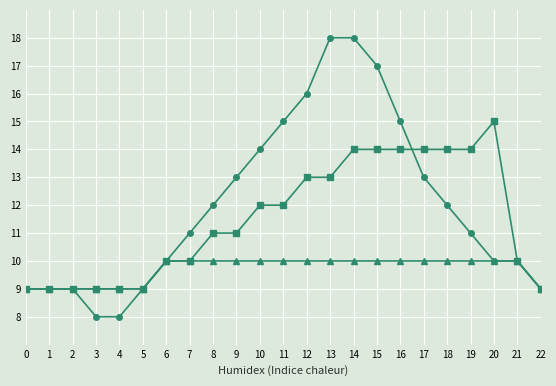

At which category is the sum across all series the highest?

14